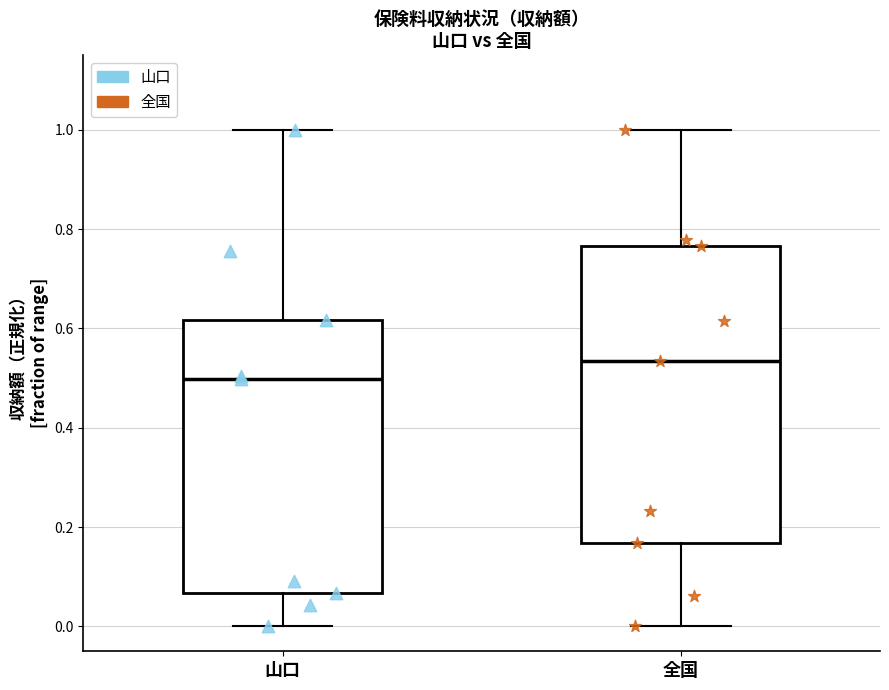

Reading left to right, read every box against the y-axis: the position of its median line, the range the box covers, and the ends of its whiskers. The values are not printed on the chart, so give them approximately, as read against the axis.

山口: median 0.50, box 0.06 to 0.62, whiskers 0.00 to 1.00
全国: median 0.54, box 0.16 to 0.76, whiskers 0.00 to 1.00